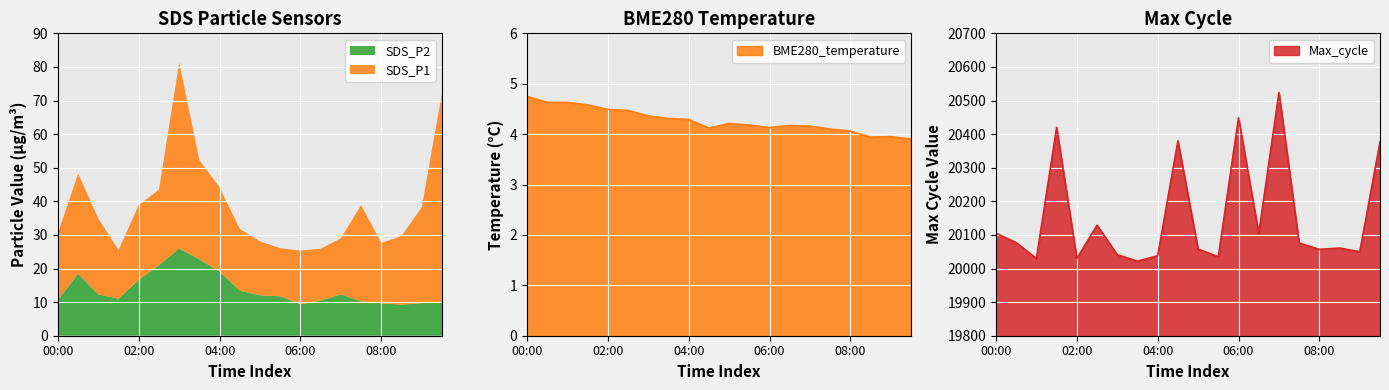

Which category has the highest value across all series?

07:00